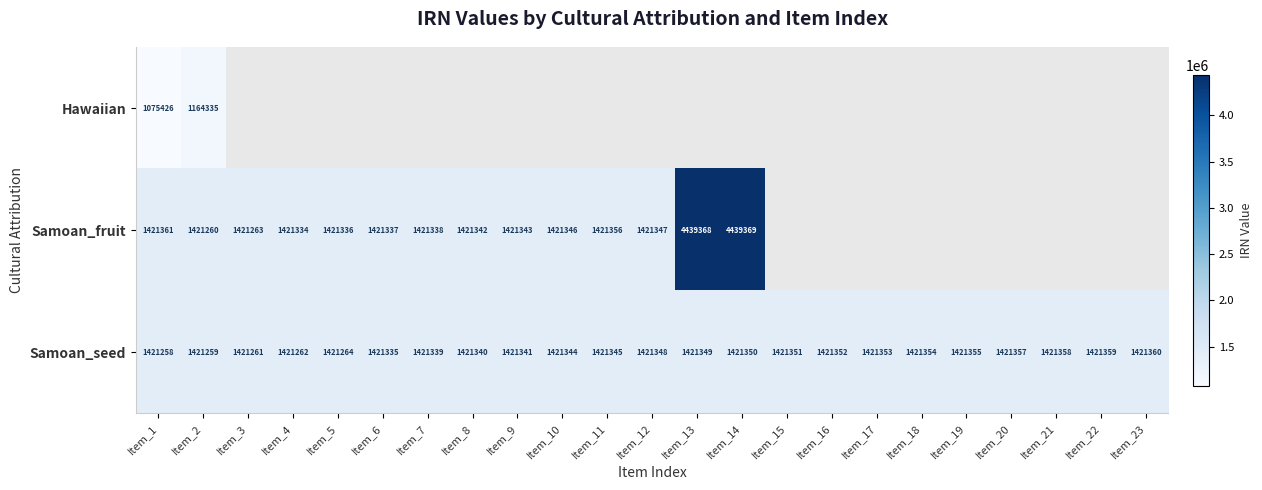

At how many categories does at least one series exceed 1606078?

2